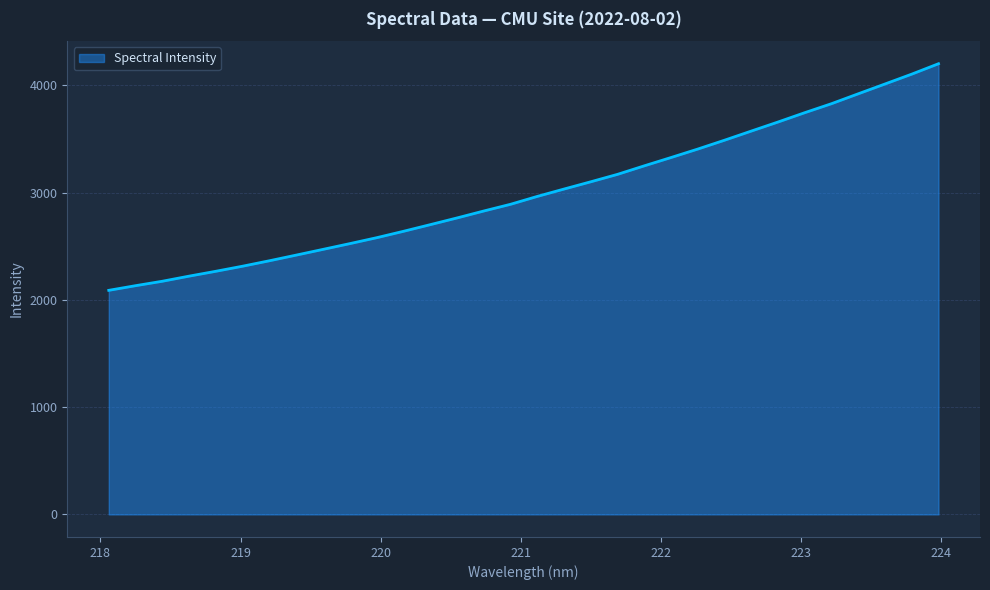

Count the number of values greater than 2964.

16